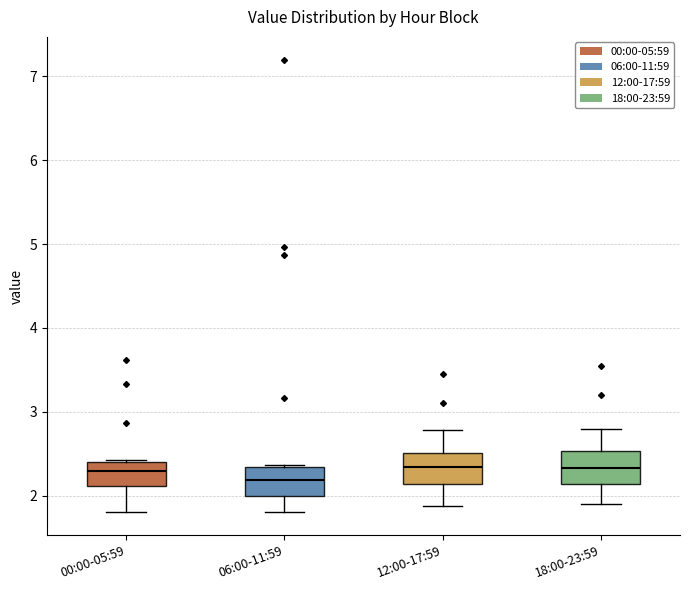

Which box's median line is the lowest?

06:00-11:59